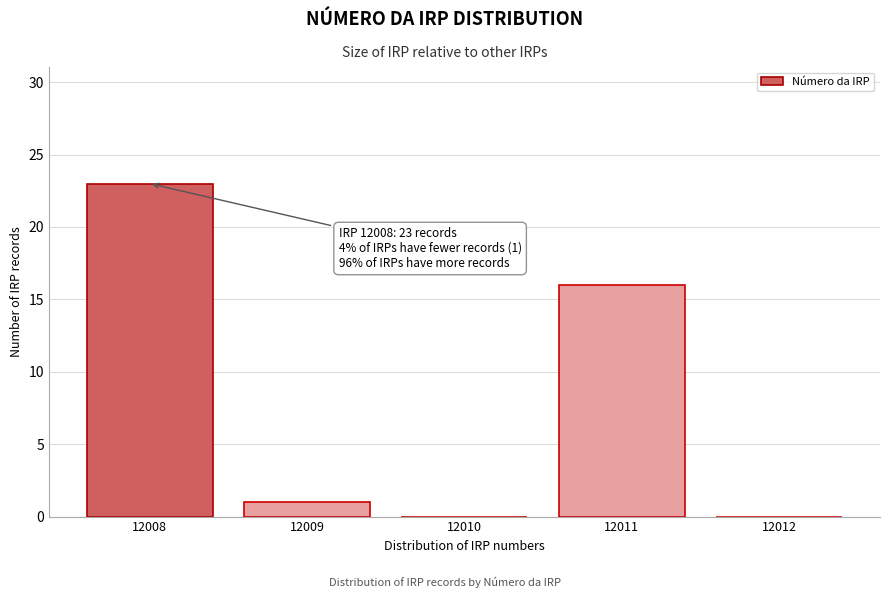

Reading left to right, transcribe all the data shown in this chart.

12008=23	12009=1	12010=0	12011=16	12012=0